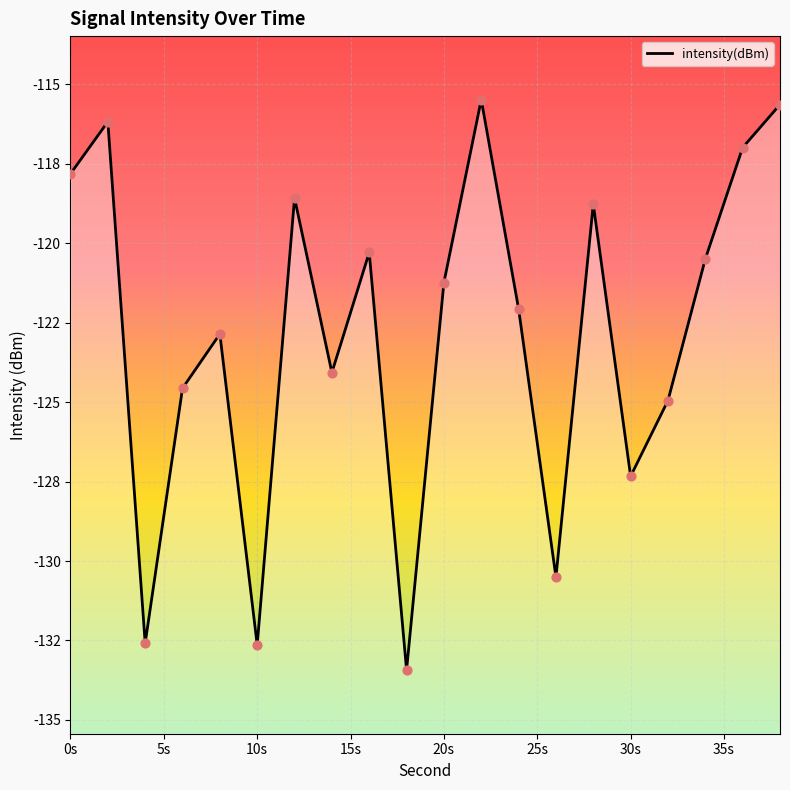

Between 0s and 15s, which is larger?

0s